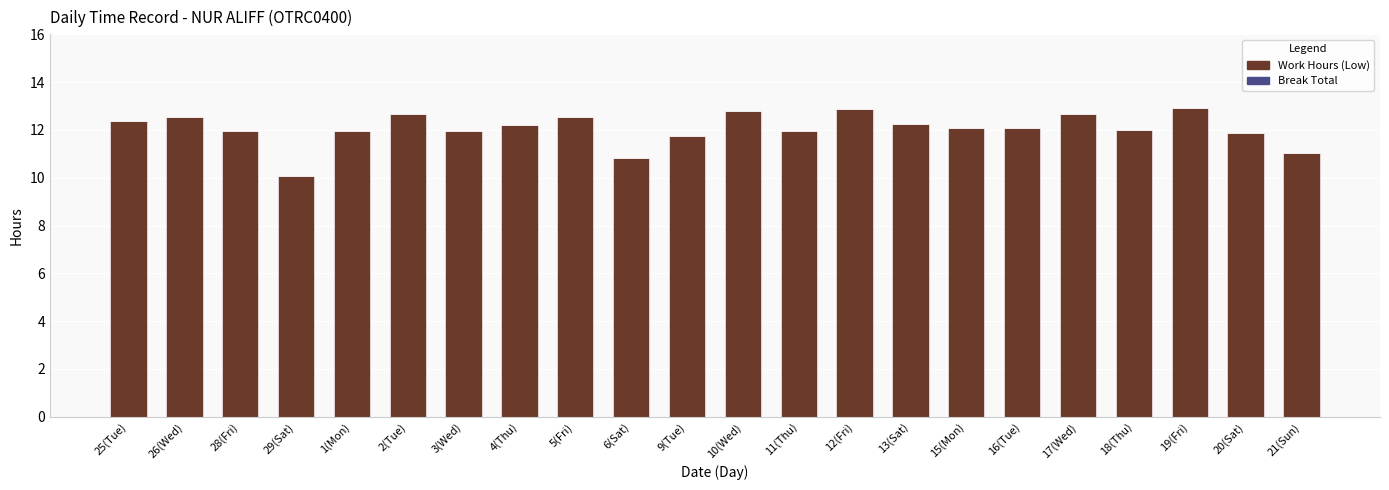

Are the bars grouped side by side (vs. stacked)?

No